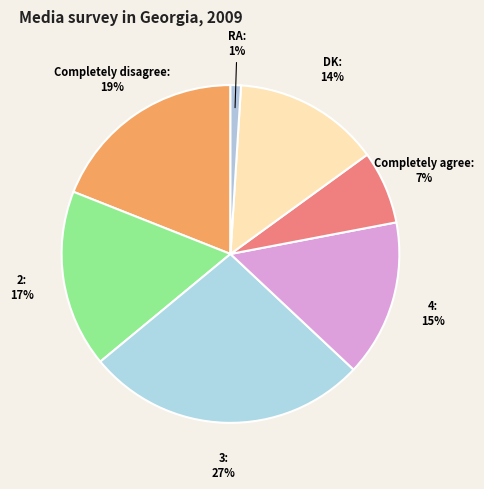

Is it true that Completely agree is 7% of the pie?

True